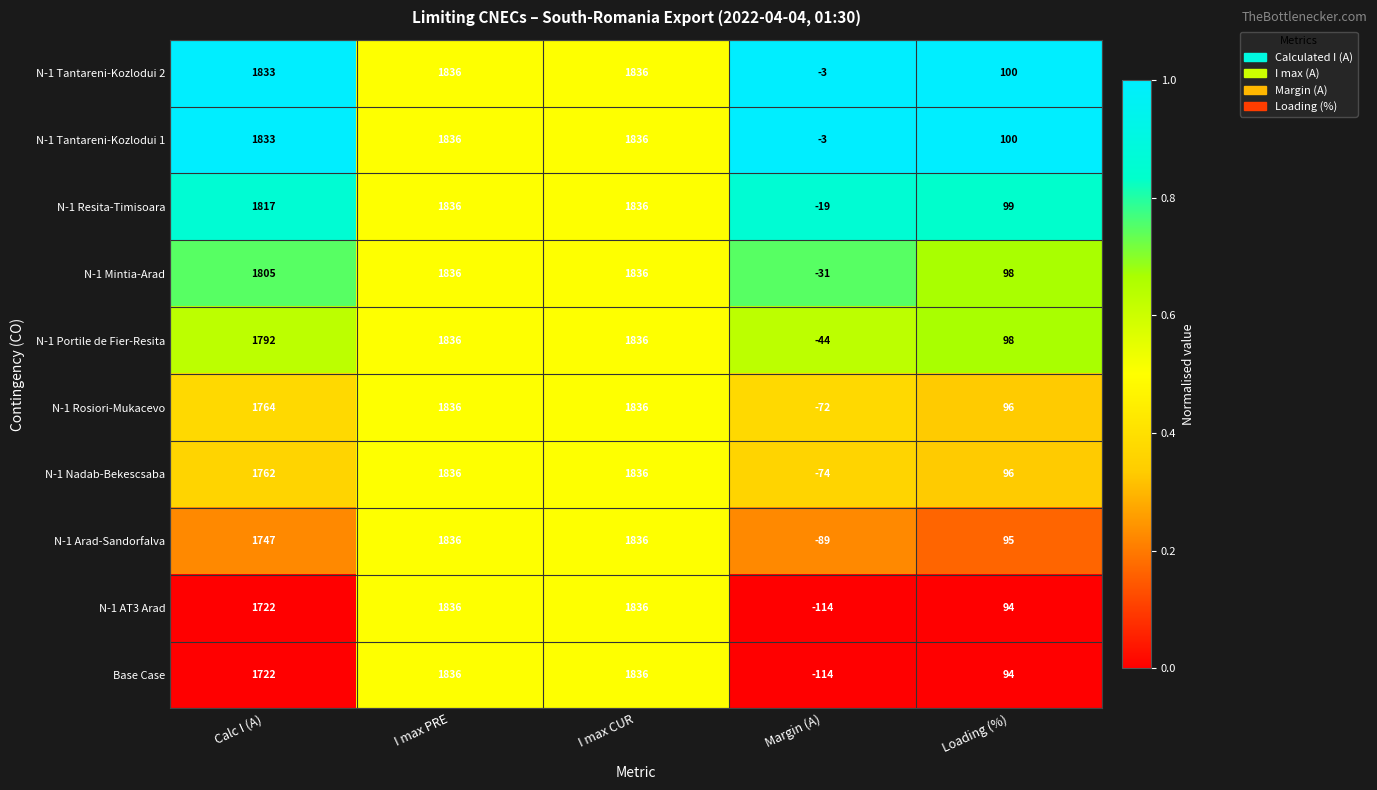

Is it true that N-1 Tantareni-Kozlodui 2 equals -1 at Margin (A)?

False